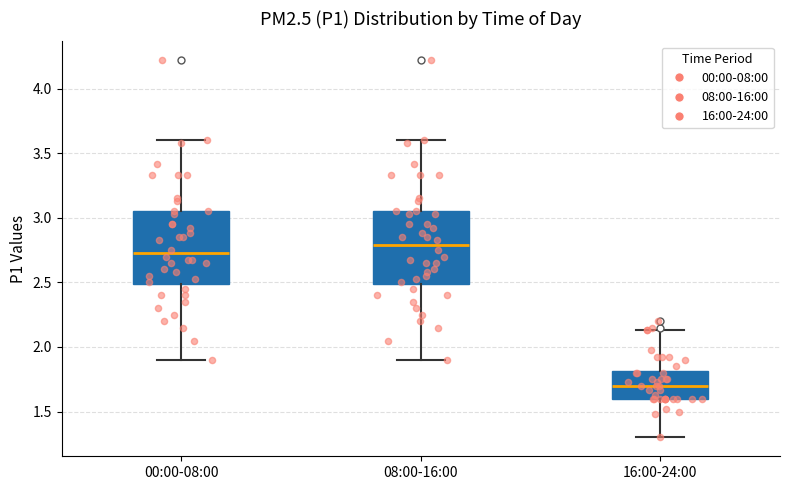

Reading left to right, transcribe this box plot: for each box, give where its median line is, the range the box spans, and where its two whiskers end, as read against the y-axis. The values are not printed on the chart, so give them approximately, as read against the axis.

00:00-08:00: median 2.75, box 2.50 to 3.05, whiskers 1.90 to 3.60
08:00-16:00: median 2.80, box 2.50 to 3.05, whiskers 1.90 to 3.60
16:00-24:00: median 1.70, box 1.60 to 1.80, whiskers 1.30 to 2.15